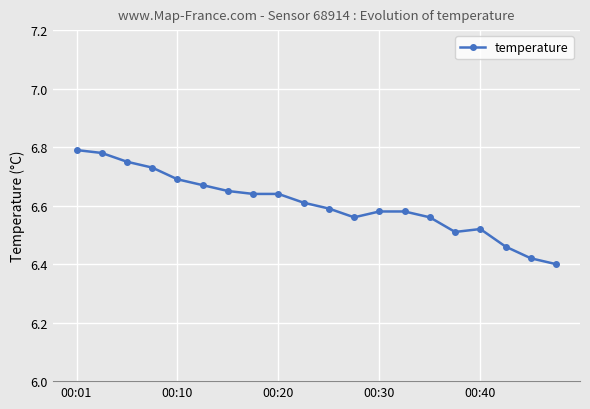

What is the difference between the maximum and minimum values?

0.4